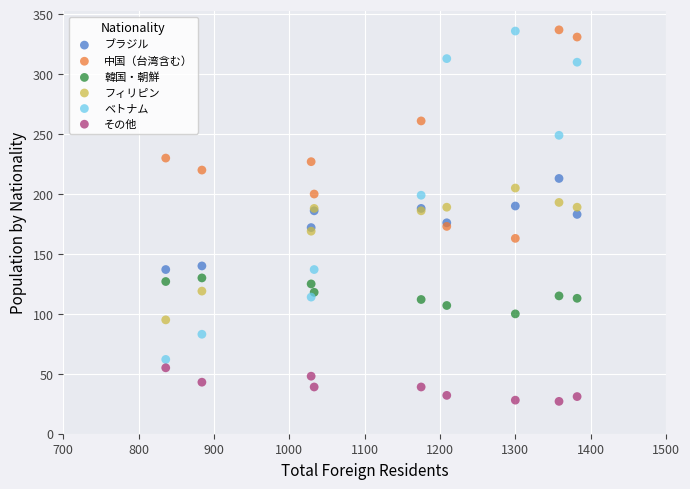

Which series has the widest spread of Y values?

ベトナム